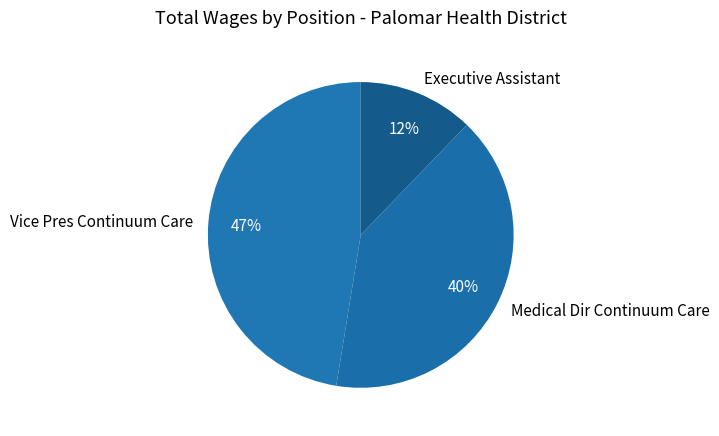

To the nearest percent, what is the difference between the Vice Pres Continuum Care and Executive Assistant slice percentages?

35%